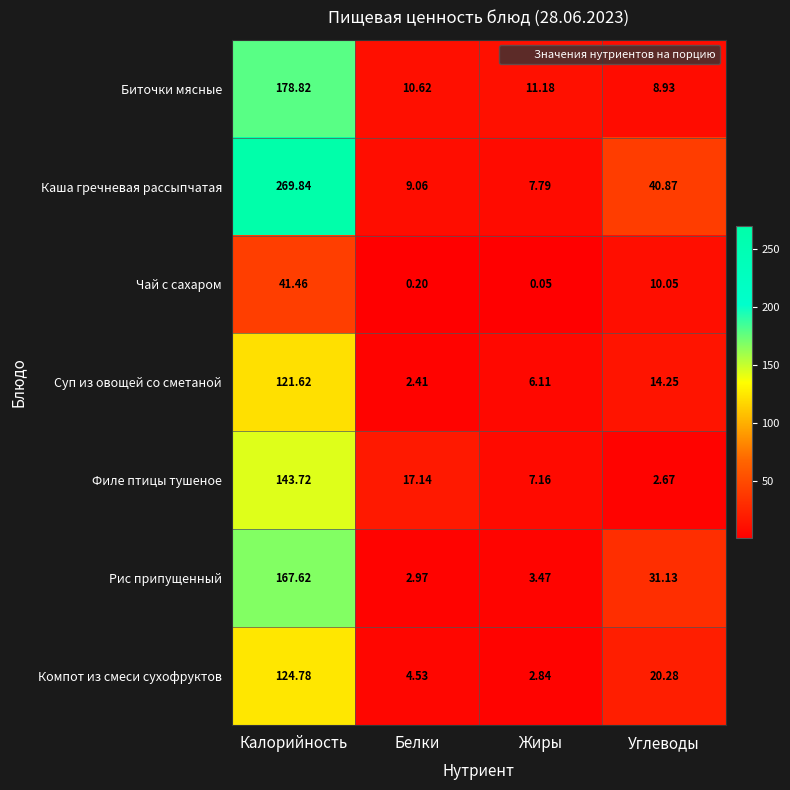

Between Белки and Углеводы, which series saw the biggest shift?

Каша гречневая рассыпчатая